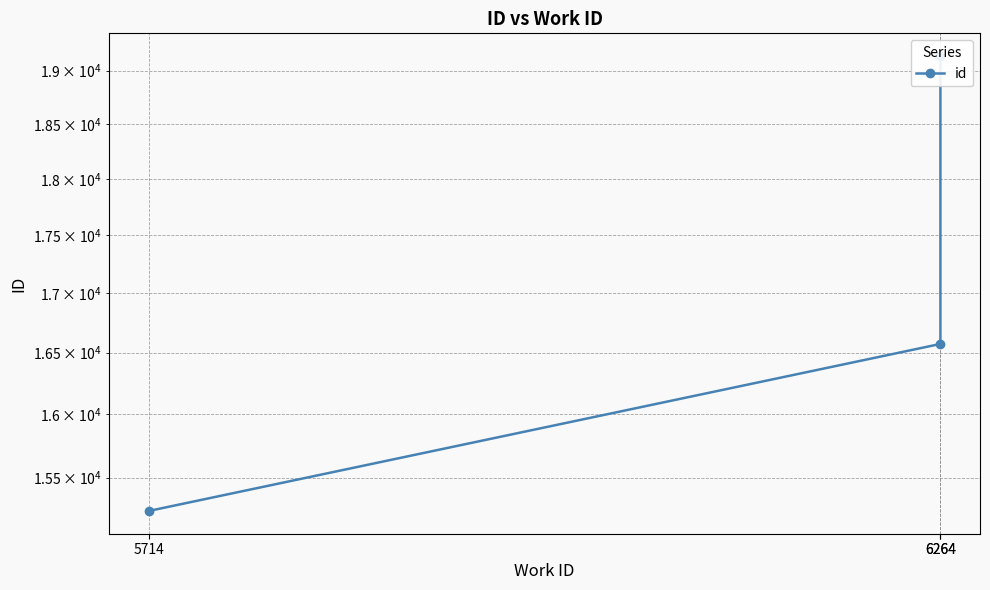

What is the value of the 2nd point from the left?

16572